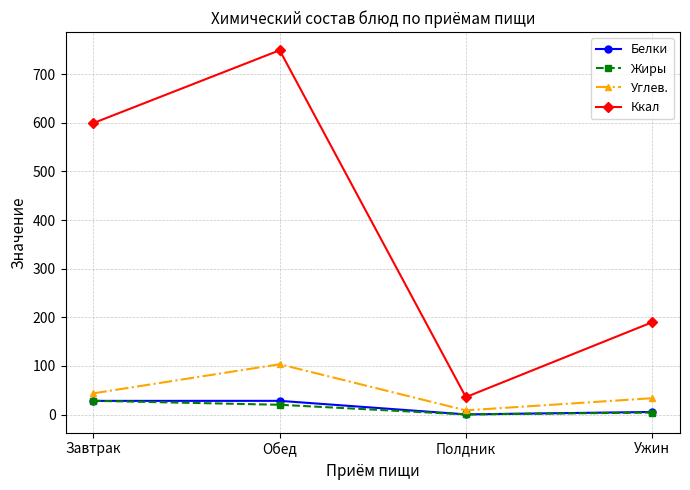

Which series changed the most between Обед and Полдник?

Ккал